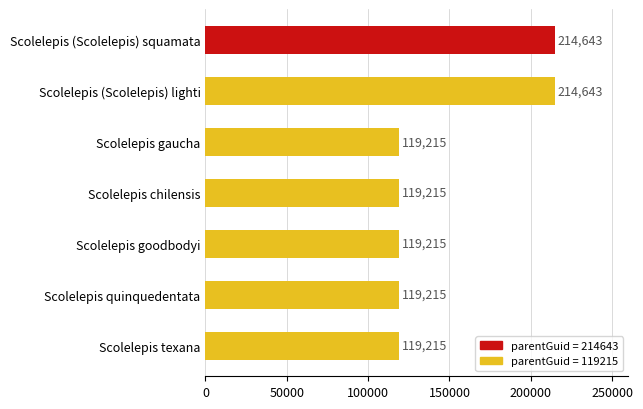

Reading top to bottom, extract all data points from this chart.

Scolelepis (Scolelepis) squamata=214643	Scolelepis (Scolelepis) lighti=214643	Scolelepis gaucha=119215	Scolelepis chilensis=119215	Scolelepis goodbodyi=119215	Scolelepis quinquedentata=119215	Scolelepis texana=119215